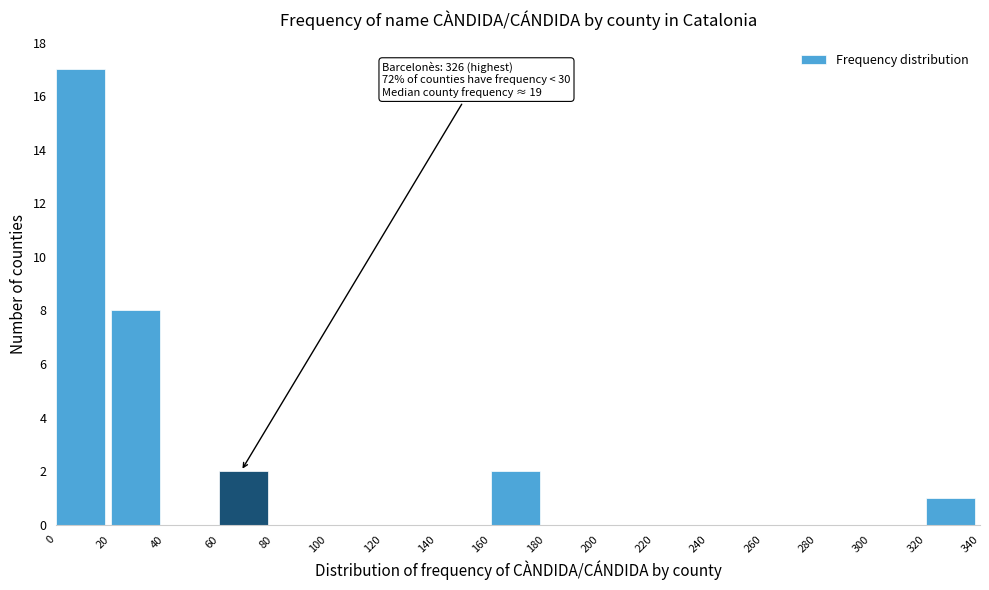

Which range on the x-axis has the tallest bar?

0 to 20